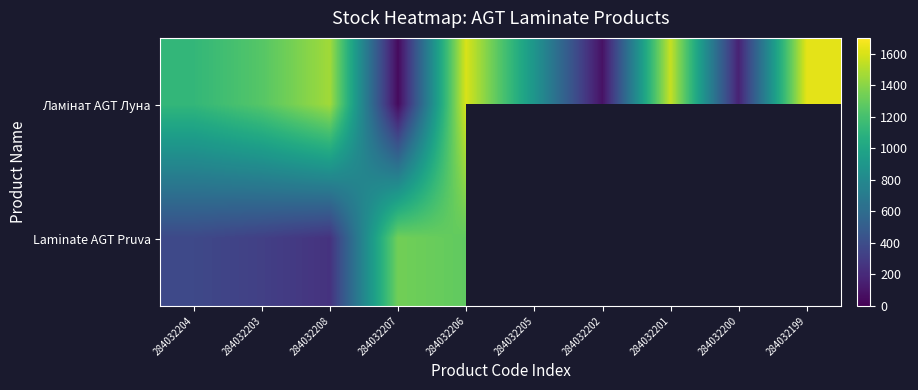

Which category has the highest value across all series?

284032199